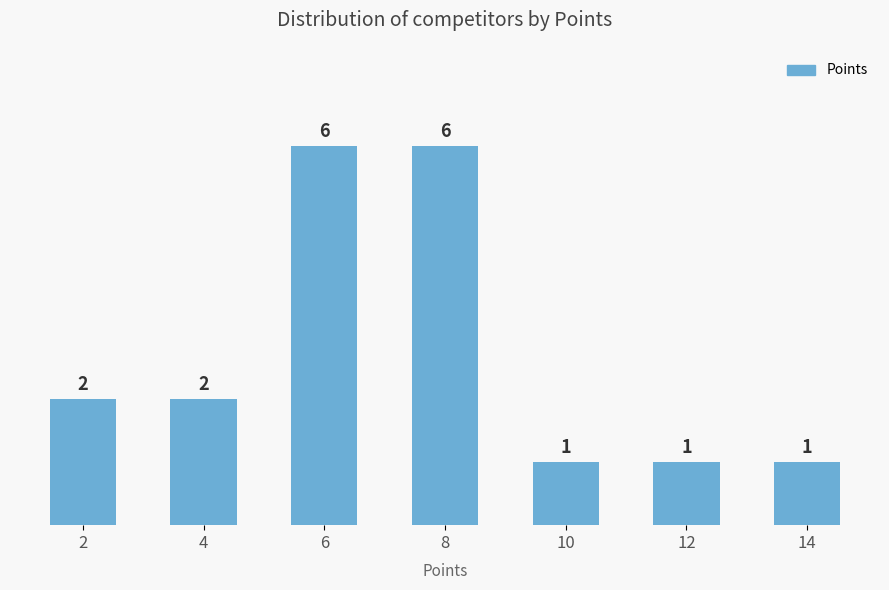

Does the chart contain stacked bars?

No